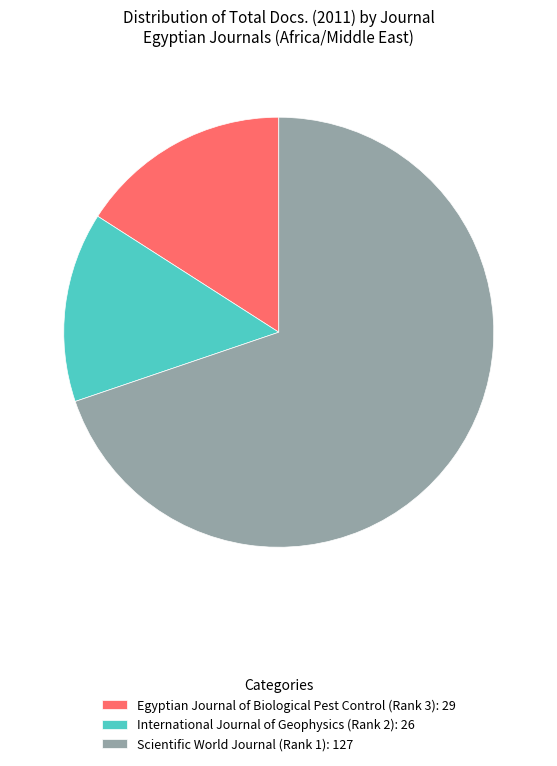

Approximately how many times larger is the value at International Journal of Geophysics (Rank 2) compared to Scientific World Journal (Rank 1)?

0.2